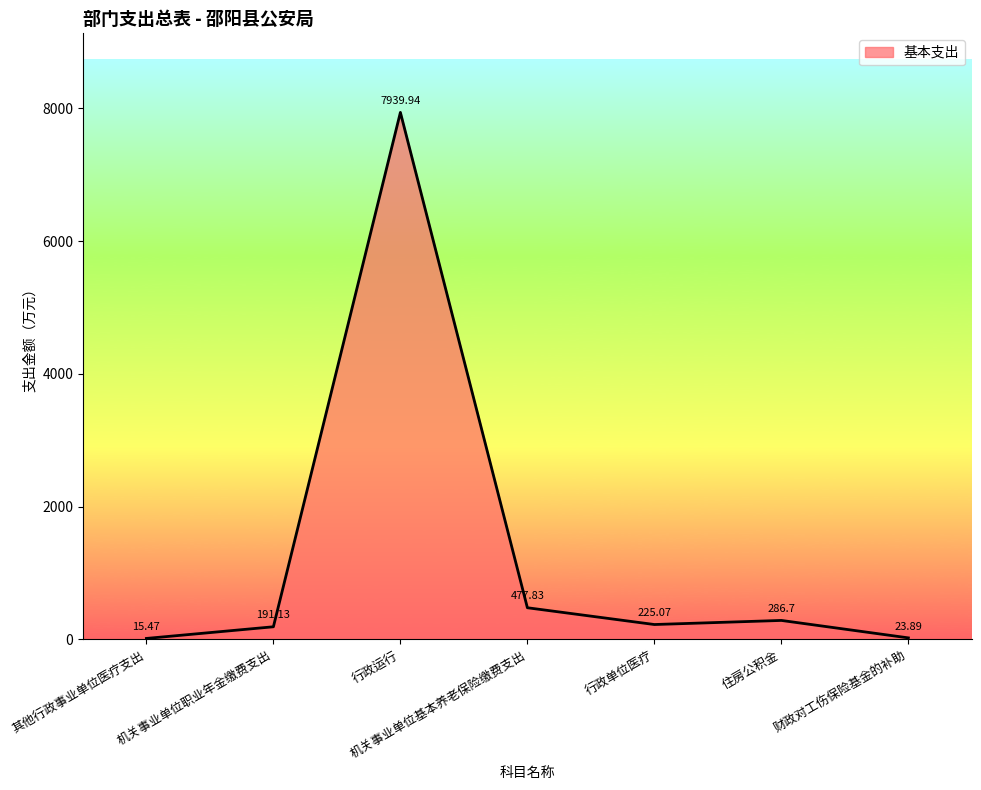

Which category has the lowest value across all series?

其他行政事业单位医疗支出